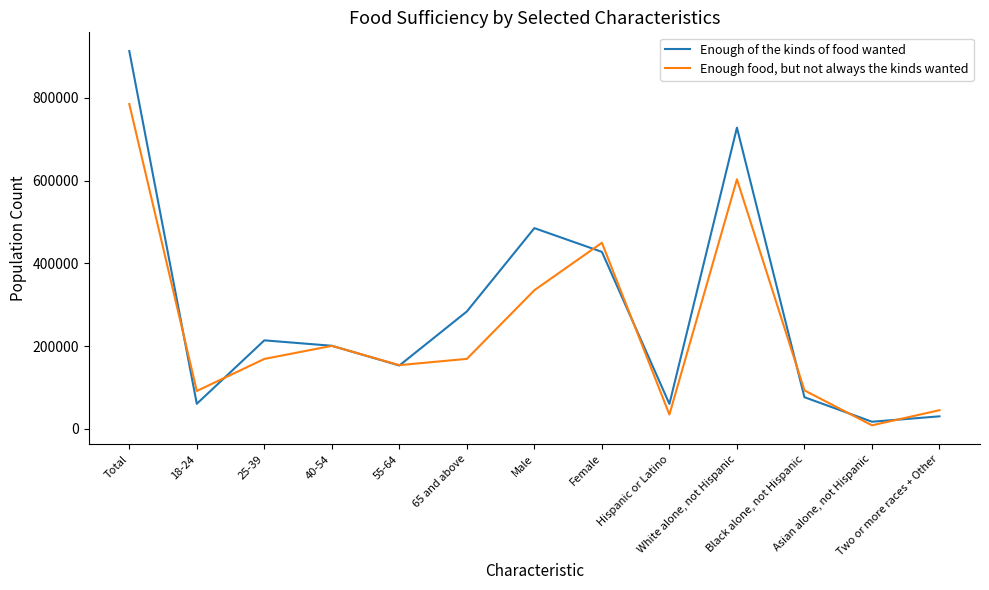

What is the average value of the Enough of the kinds of food wanted series?

281018